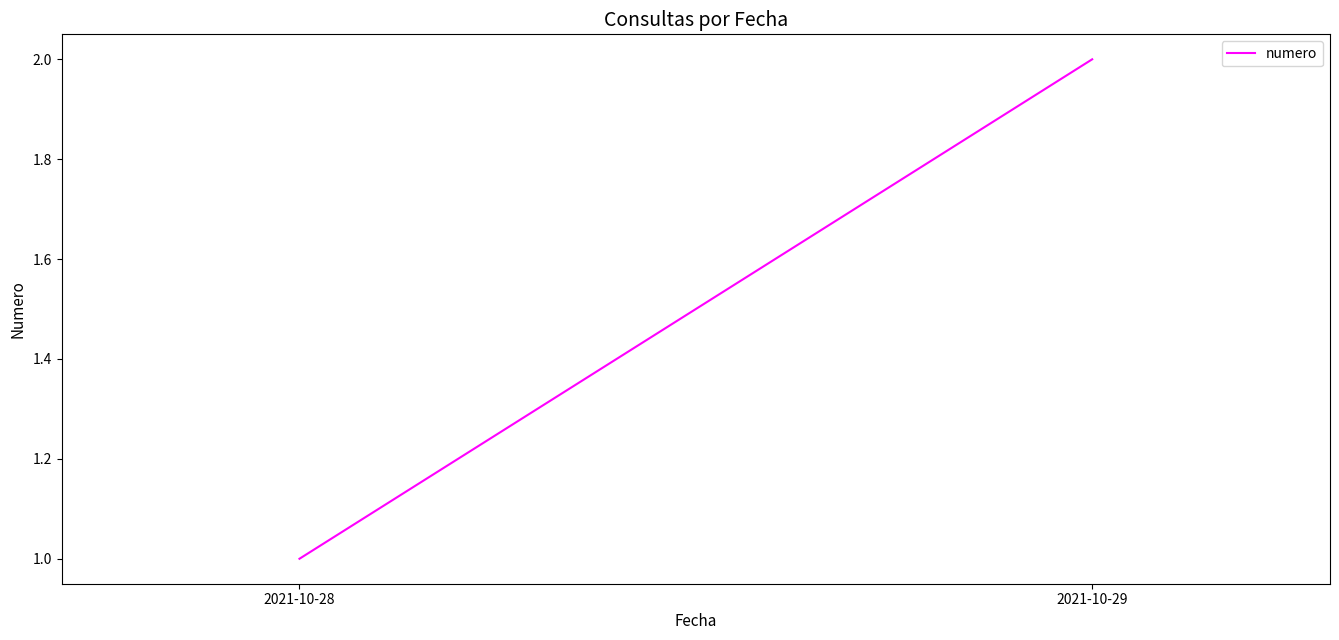

What is the ratio of the value at 2021-10-28 to the value at 2021-10-29?

0.5